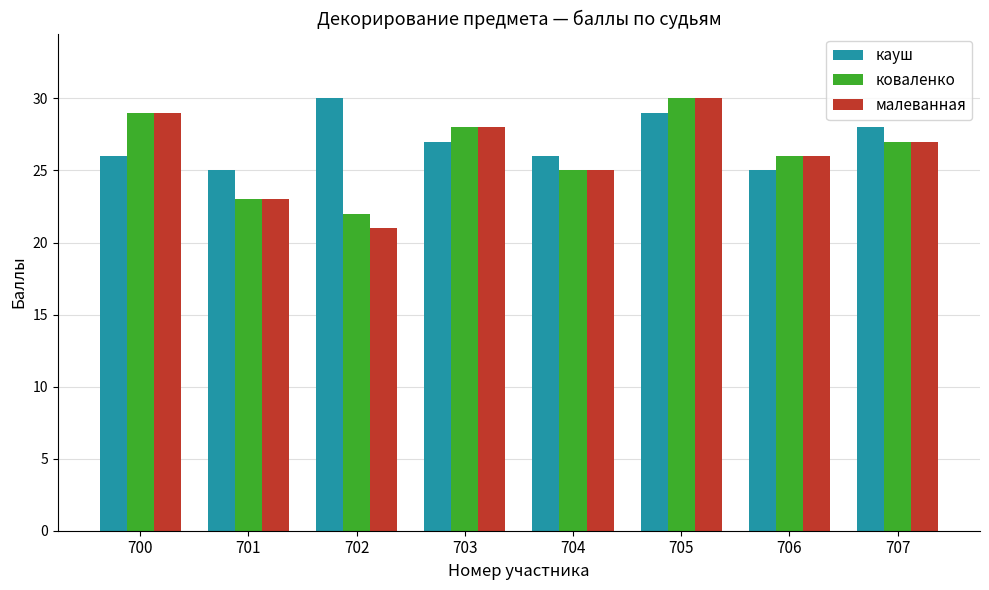

How many categories are shown in the chart?

8